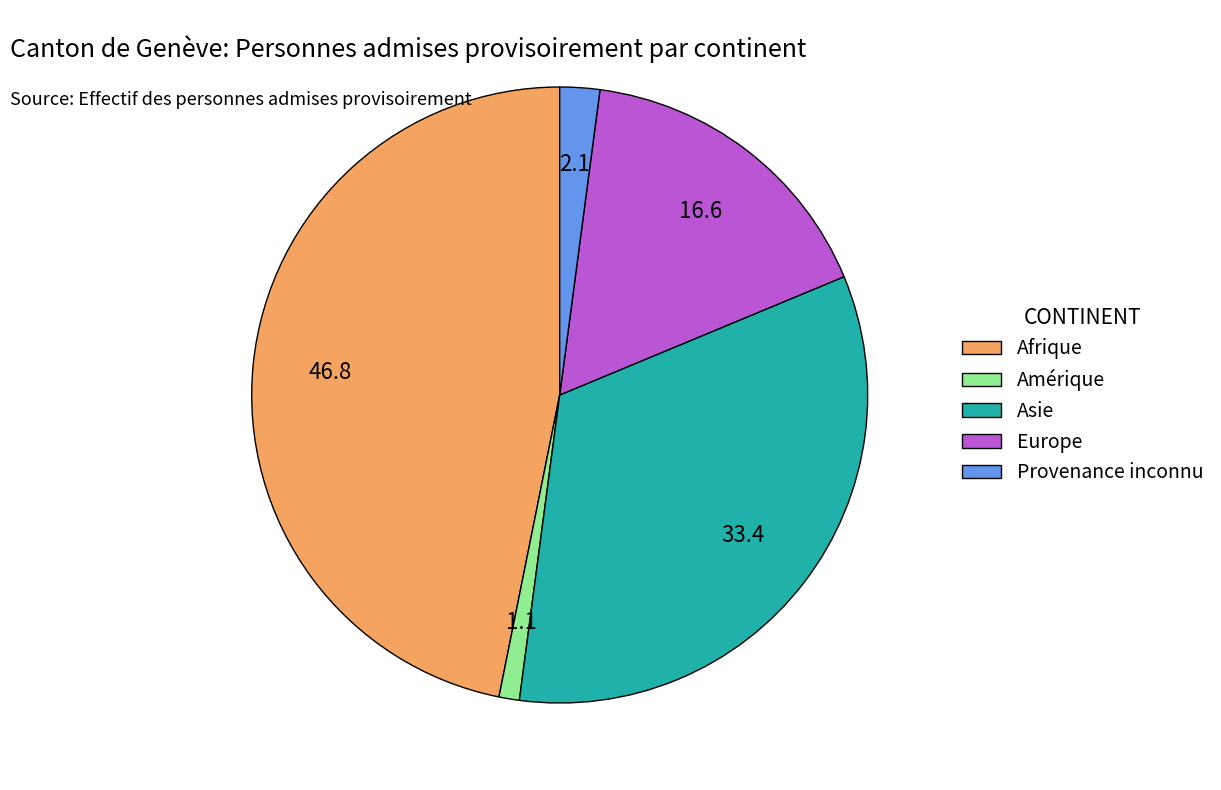

Rank the categories by value from lowest to highest.

Amérique, Provenance inconnu, Europe, Asie, Afrique